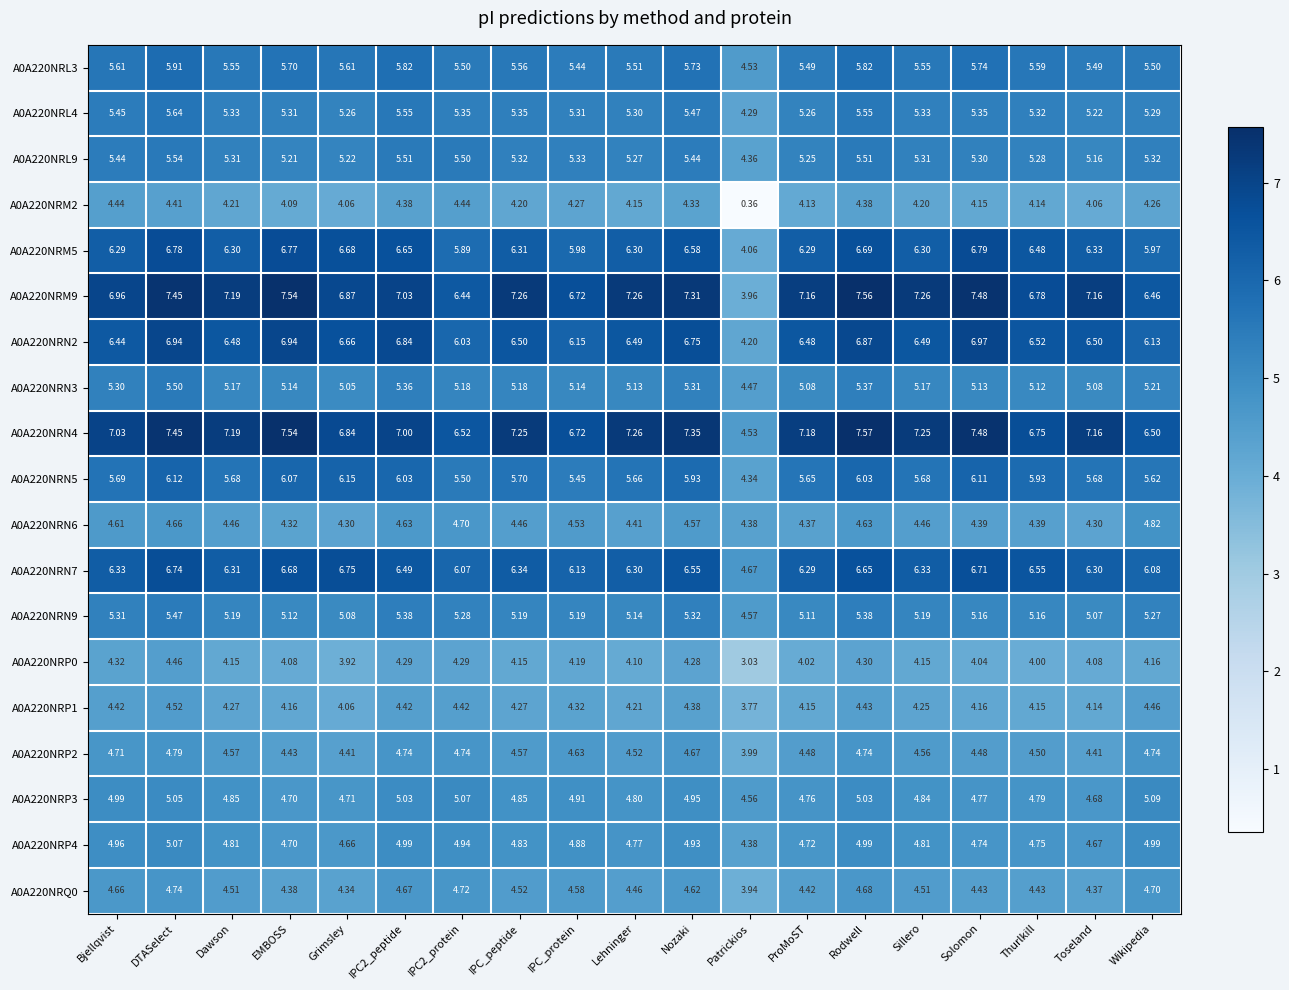

Which label corresponds to the largest value in the chart?

Rodwell